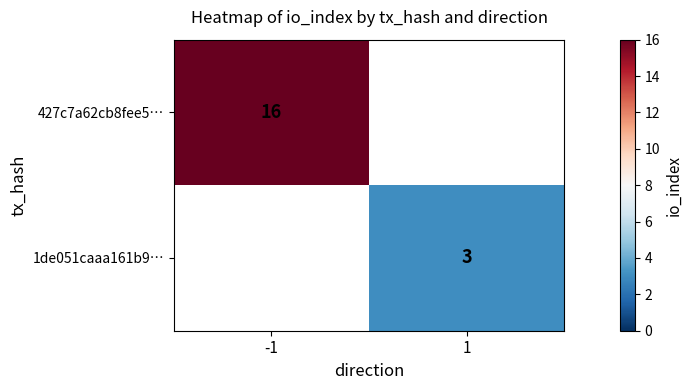

Is the value of 427c7a62cb8fee5… at -1 greater than the value of 1de051caaa161b9… at 1?

Yes